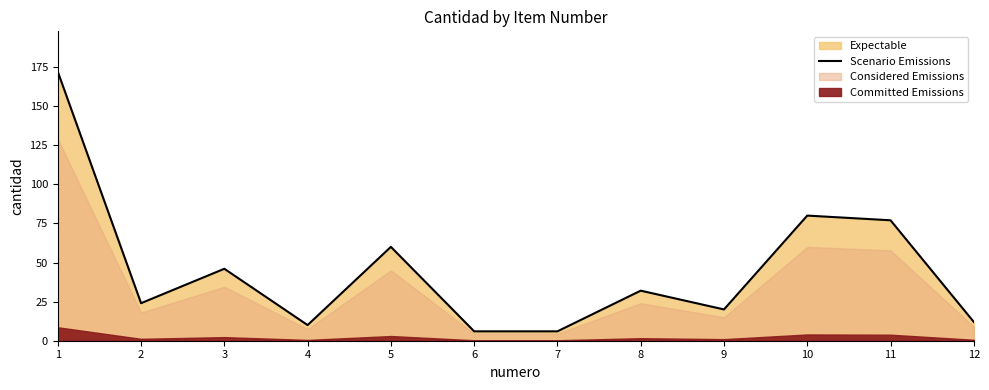

How many values exceed 32?

5